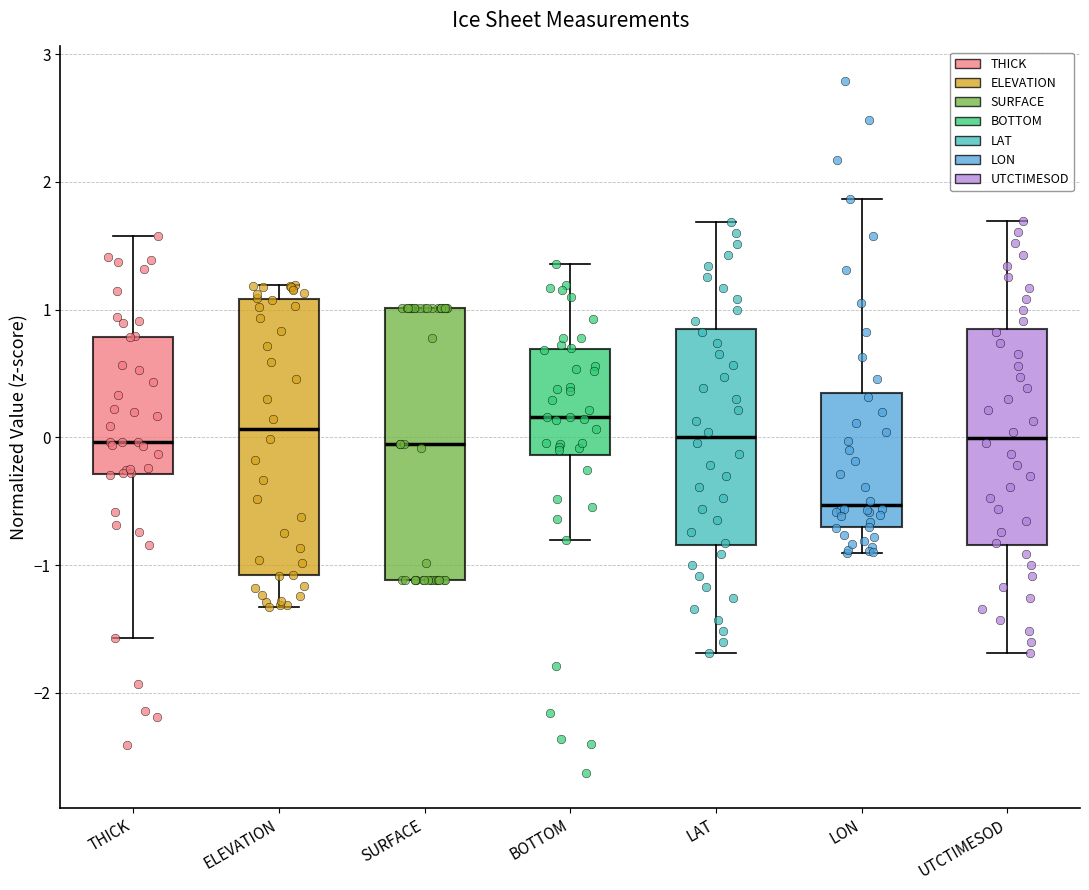

Reading left to right, read every box against the y-axis: the position of its median line, the range the box covers, and the ends of its whiskers. The values are not printed on the chart, so give them approximately, as read against the axis.

THICK: median 0.0, box -0.3 to 0.8, whiskers -1.6 to 1.6
ELEVATION: median 0.1, box -1.1 to 1.1, whiskers -1.3 to 1.2
SURFACE: median 0.0, box -1.1 to 1.0, whiskers -1.1 to 1.0
BOTTOM: median 0.2, box -0.1 to 0.7, whiskers -0.8 to 1.4
LAT: median 0.0, box -0.8 to 0.8, whiskers -1.7 to 1.7
LON: median -0.5, box -0.7 to 0.3, whiskers -0.9 to 1.9
UTCTIMESOD: median 0.0, box -0.8 to 0.8, whiskers -1.7 to 1.7